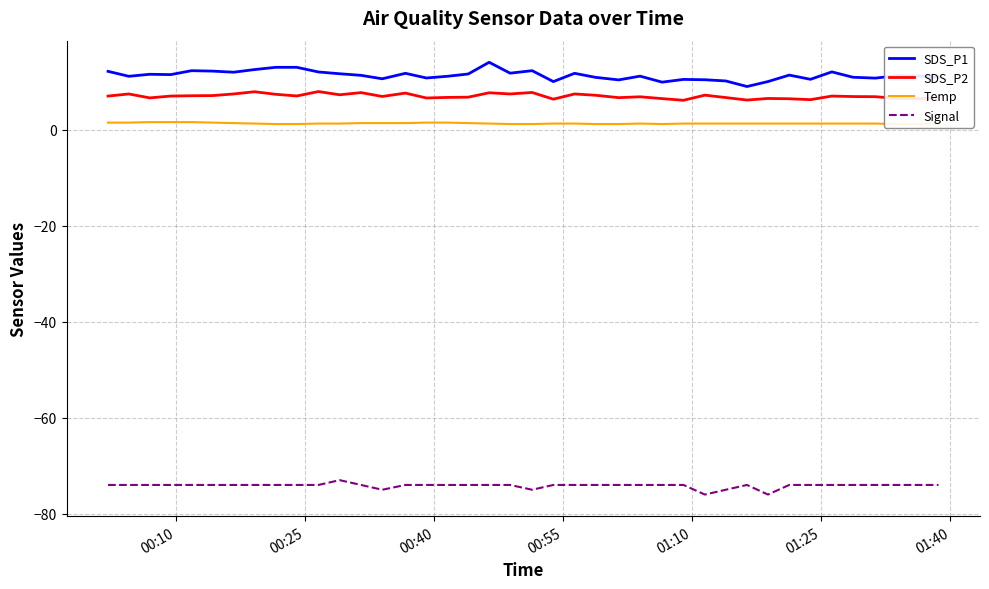

What is the lowest value of the Signal series?

-76.0